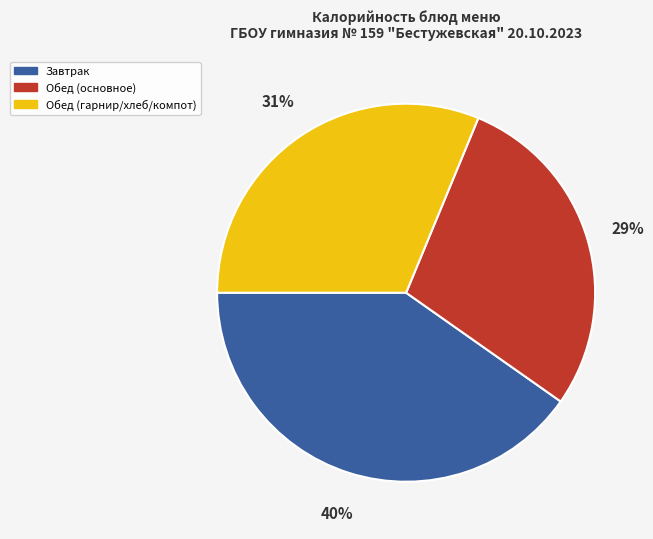

To the nearest percent, what is the average slice percentage?

33%